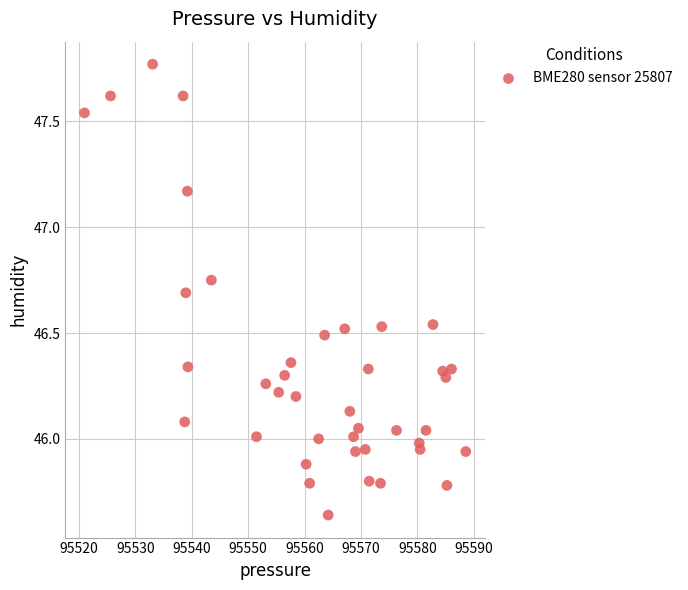

What is the range of Y values (max minus min)?

2.1